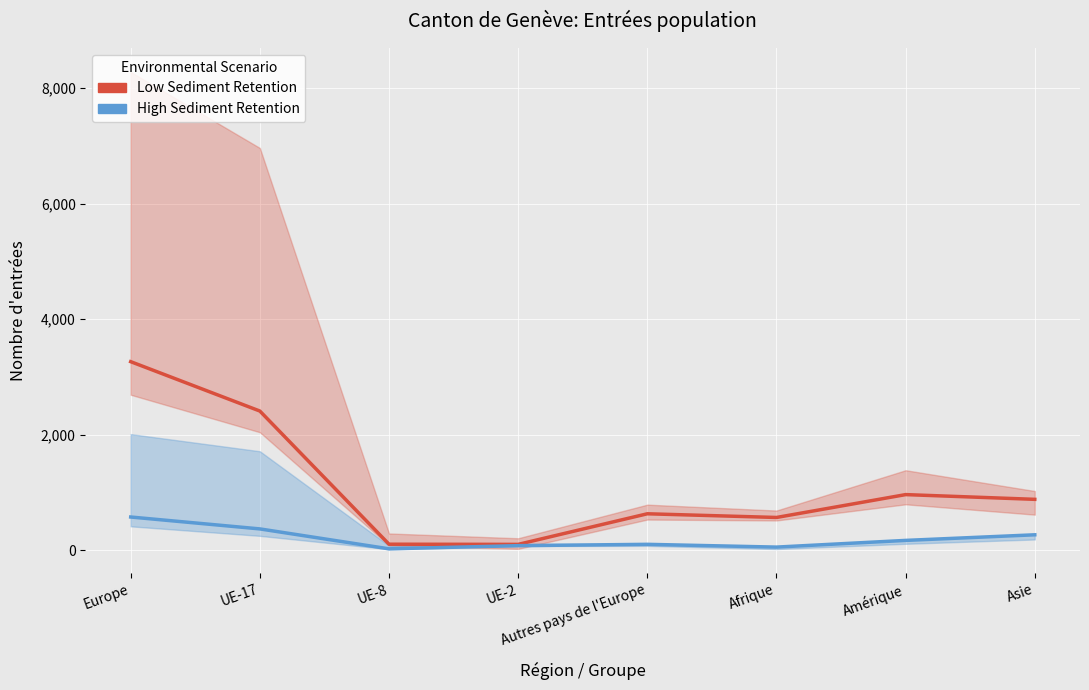

The value of Low Sediment Retention at Autres pays de l'Europe is 955. True or false?

False